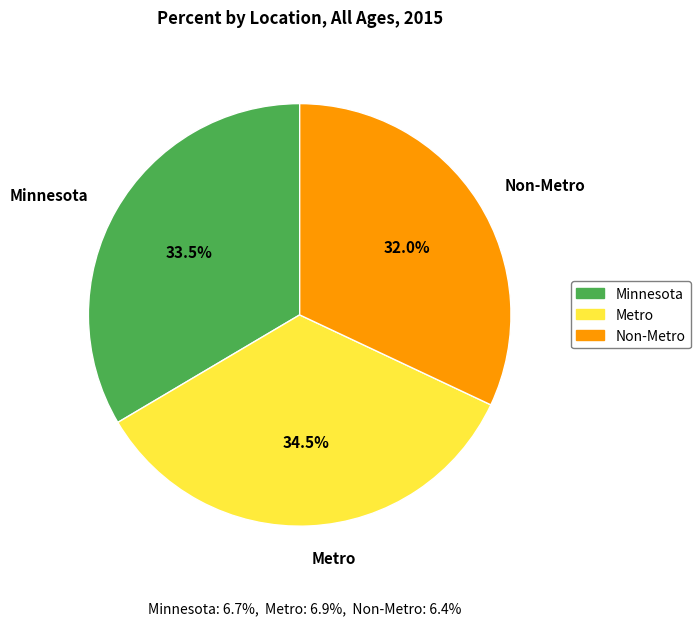

What percentage is NOT represented by Metro?

65.5%